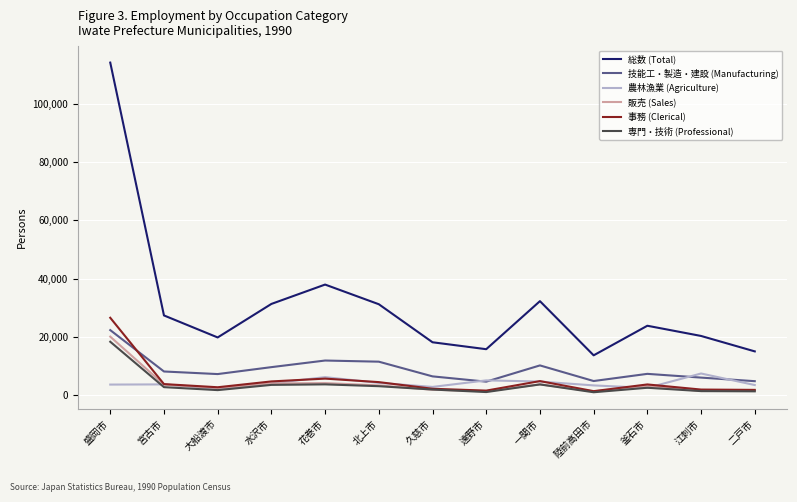

Which series has the largest total across all categories?

総数 (Total)